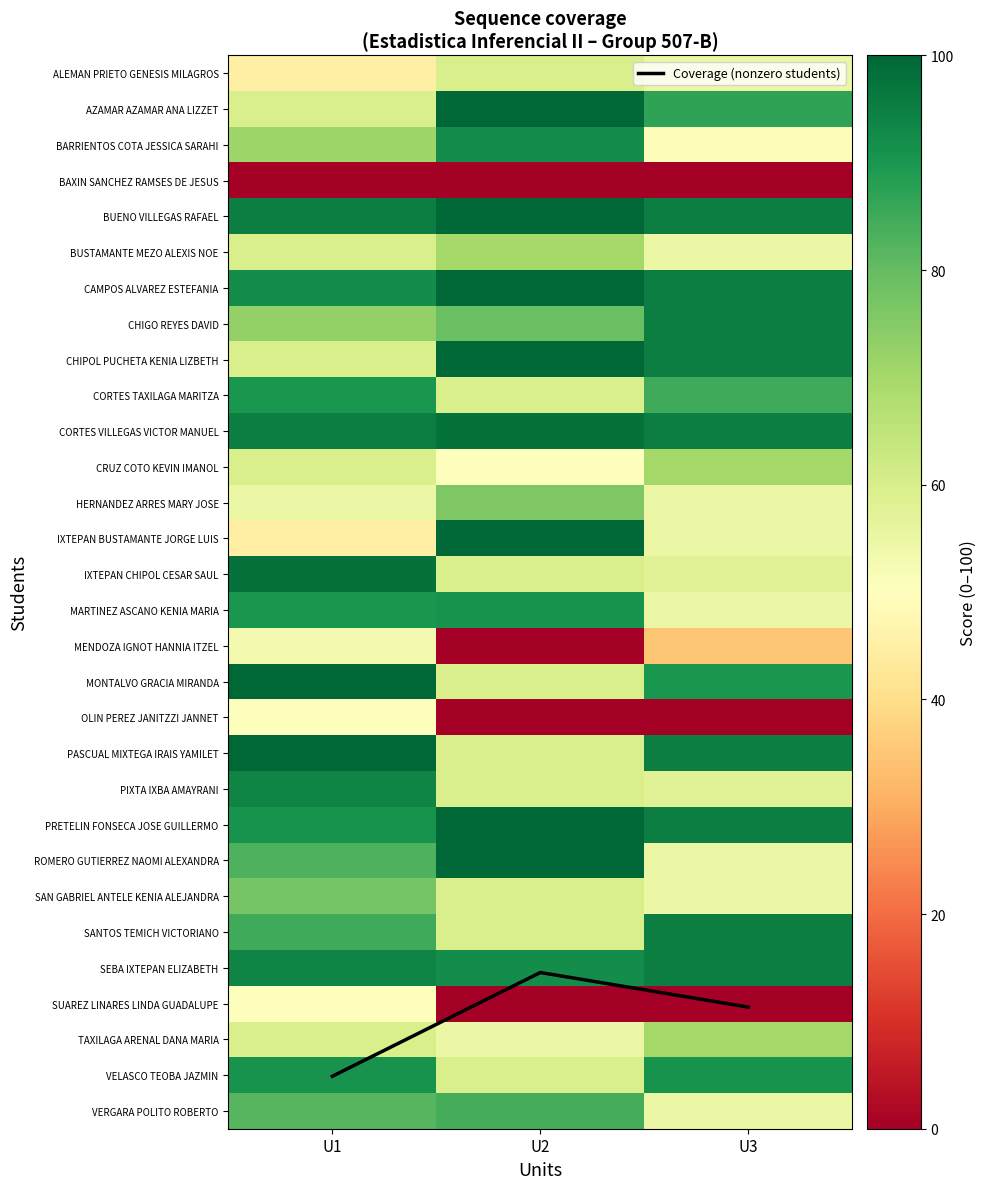

What is the total value across all series at U2?

2052.1